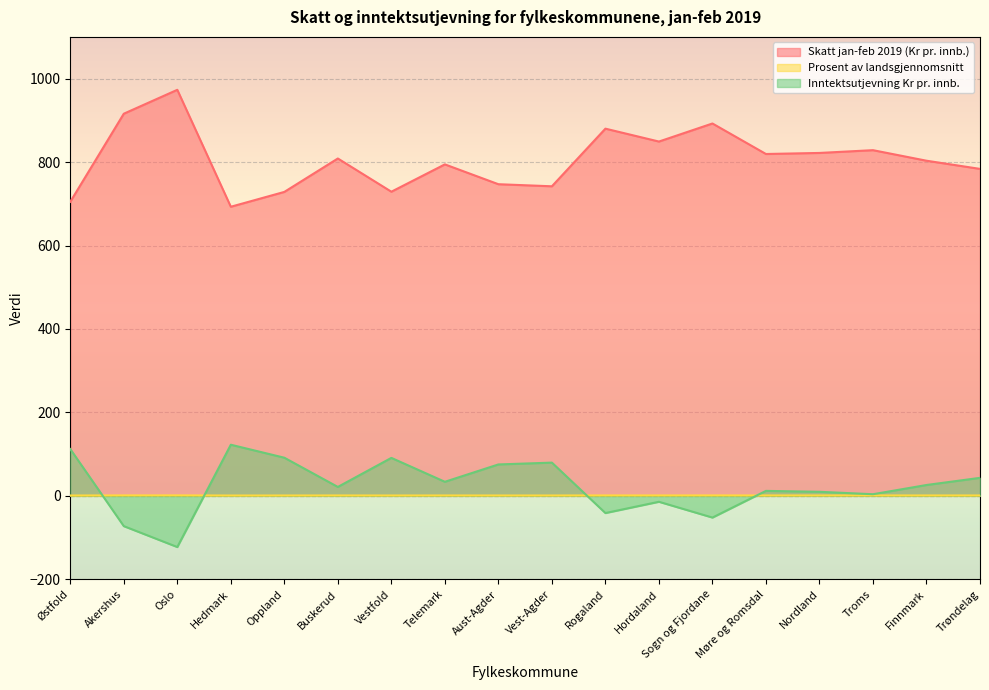

The value of Inntektsutjevning Kr pr. innb. at Finnmark is 38.2. True or false?

False